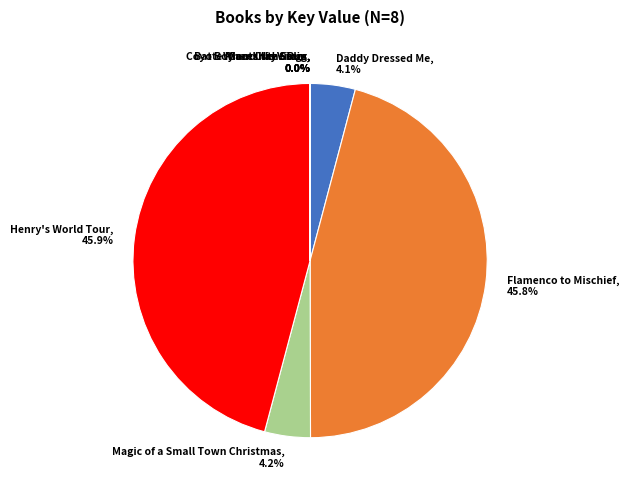

Does any single category account for the majority?

No